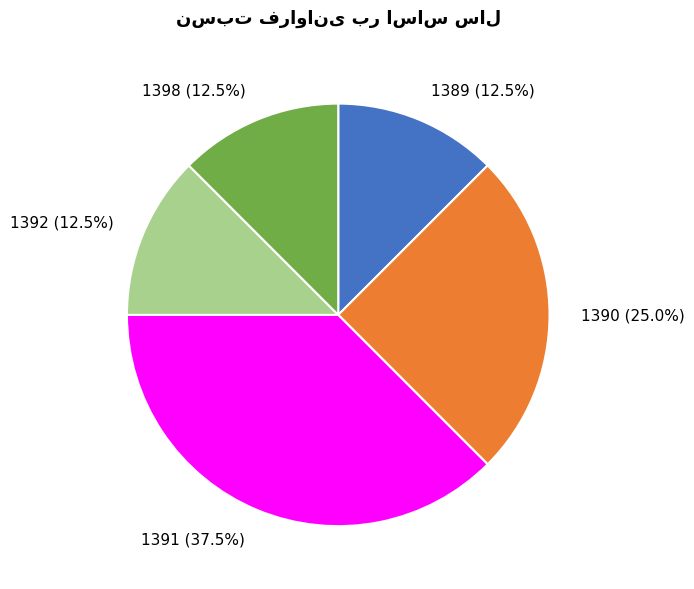

To the nearest percent, what is the difference between the largest and smallest slice percentages?

25%